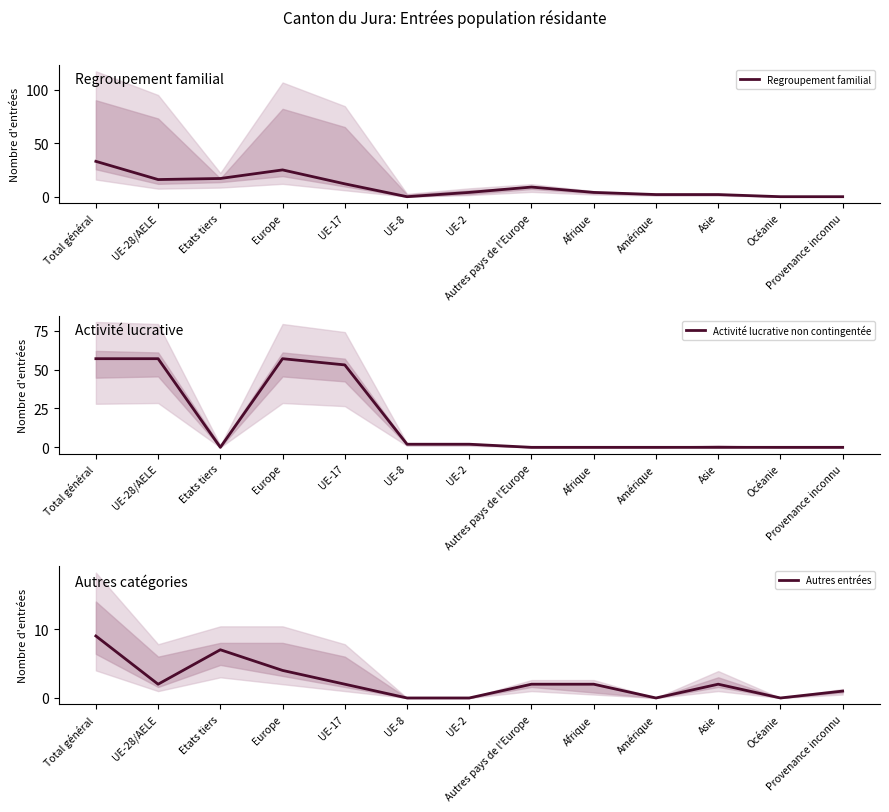

True or false: Regroupement familial has a value of 12 at UE-17.

True